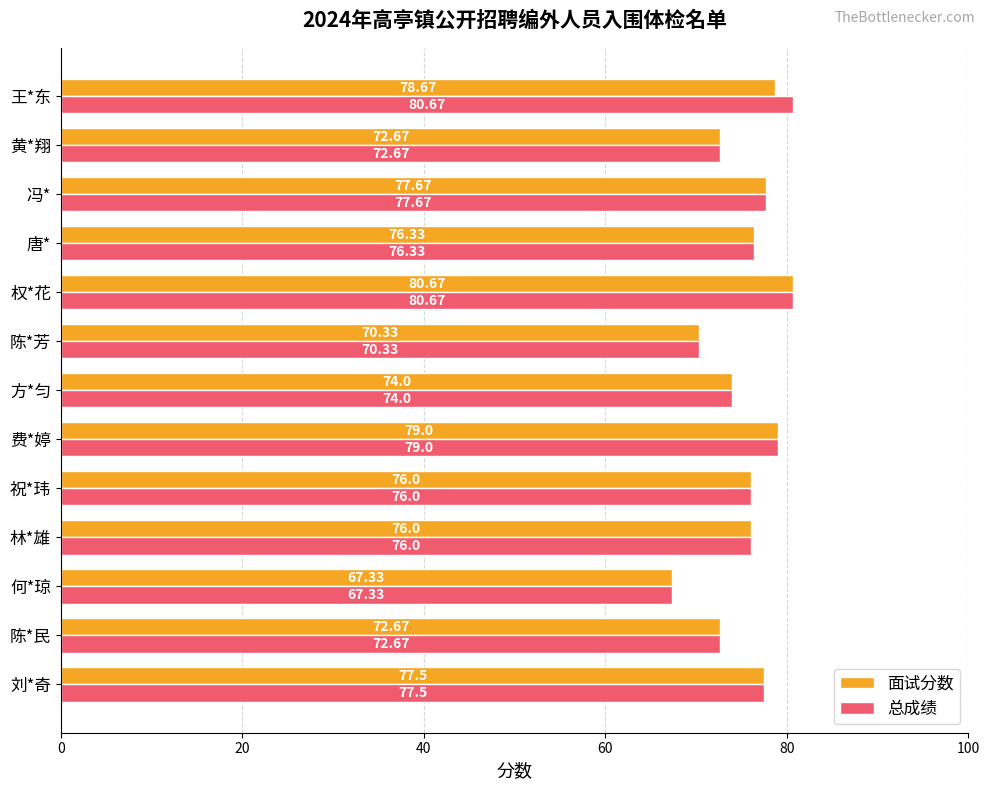

Which series has the largest total across all categories?

总成绩